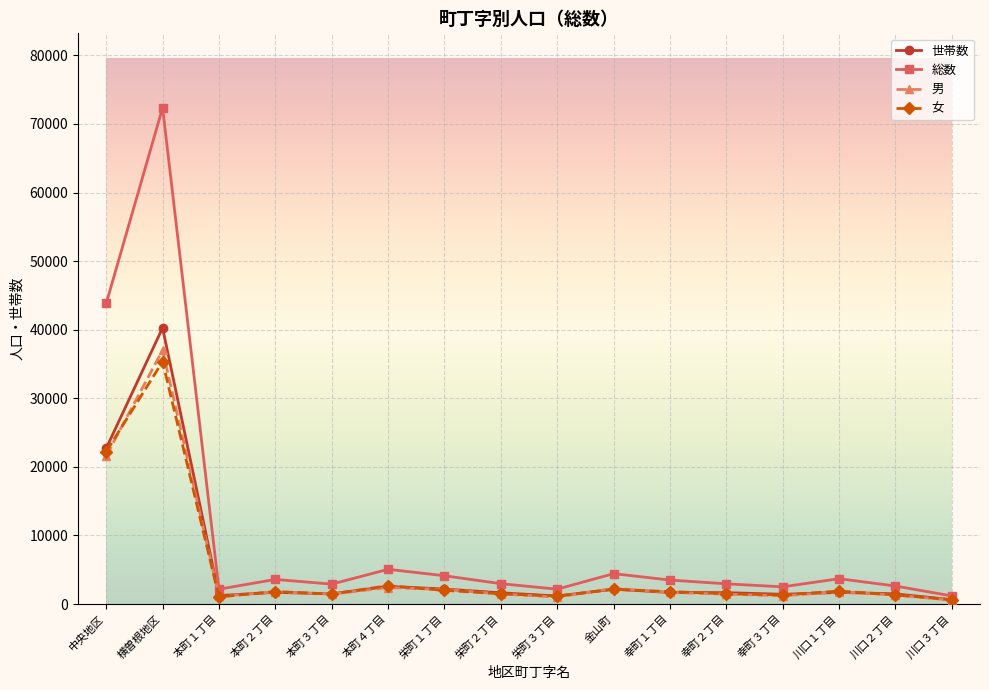

What position from the right is 川口３丁目?

1